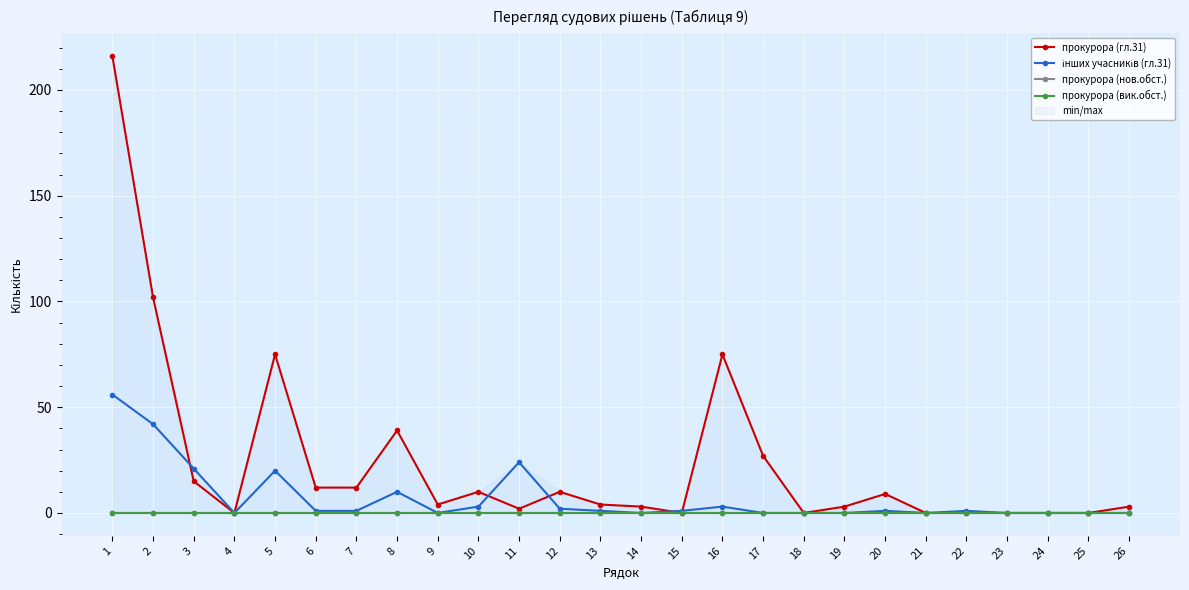

How many lines are shown in the chart?

4